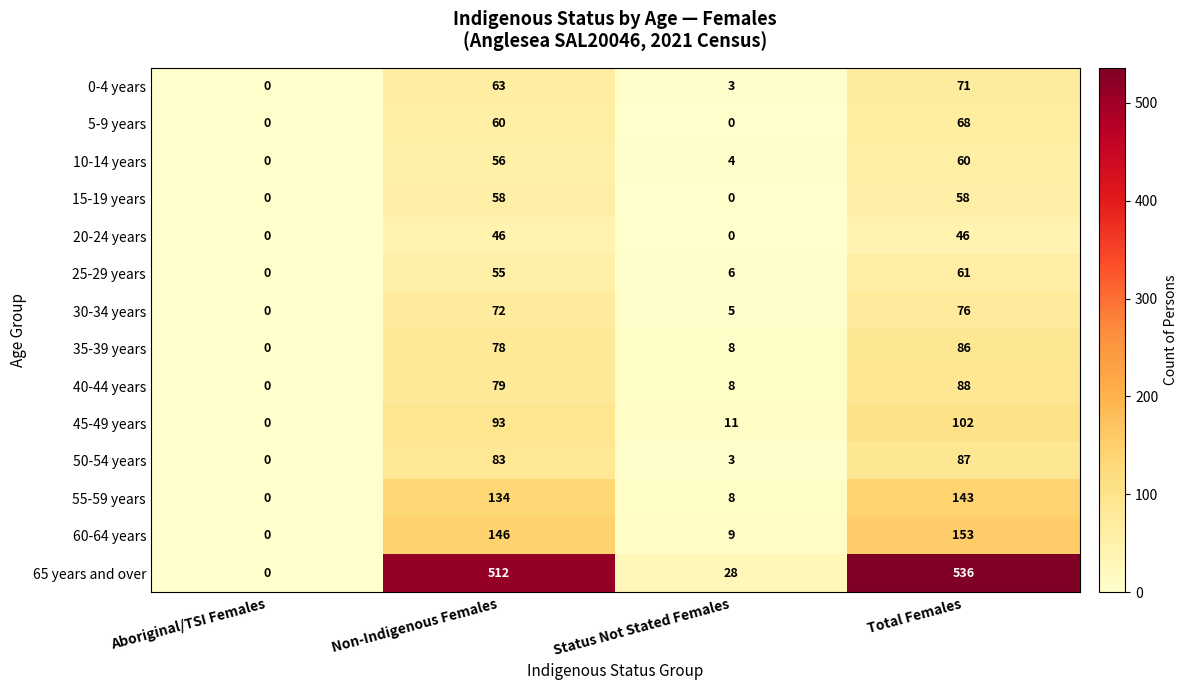

The value of 5-9 years at Non-Indigenous Females is 83. True or false?

False